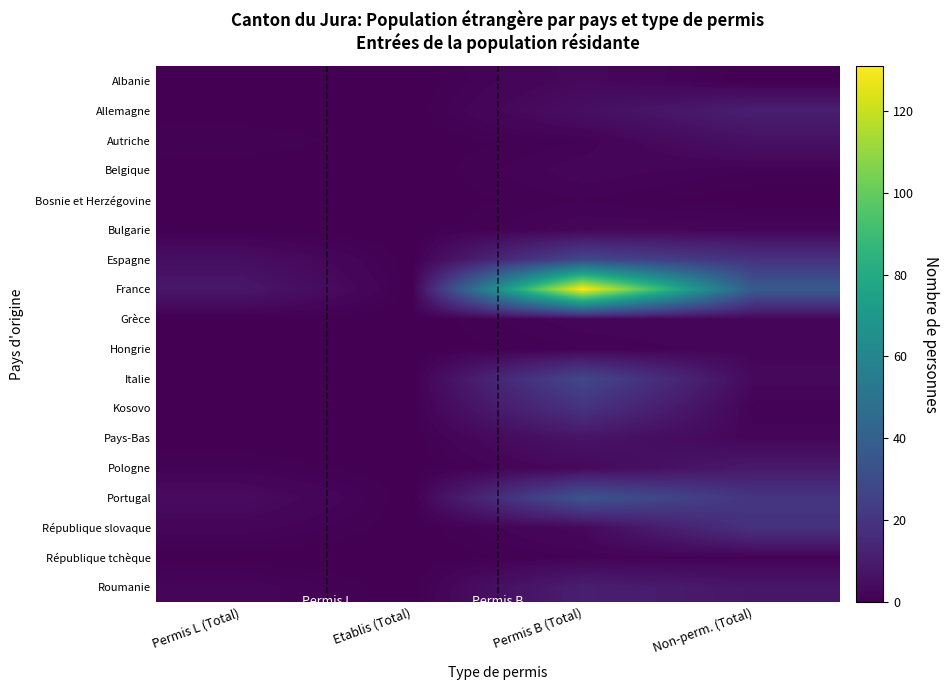

Reading left to right, extract all data points from this chart.

Albanie: Permis L (Total)=0	Etablis (Total)=0	Permis B (Total)=3	Non-perm. (Total)=0
Allemagne: Permis L (Total)=0	Etablis (Total)=0	Permis B (Total)=5	Non-perm. (Total)=11
Autriche: Permis L (Total)=1	Etablis (Total)=0	Permis B (Total)=1	Non-perm. (Total)=6
Belgique: Permis L (Total)=0	Etablis (Total)=0	Permis B (Total)=2	Non-perm. (Total)=1
Bosnie et Herzégovine: Permis L (Total)=0	Etablis (Total)=0	Permis B (Total)=1	Non-perm. (Total)=0
Bulgarie: Permis L (Total)=0	Etablis (Total)=0	Permis B (Total)=2	Non-perm. (Total)=2
Espagne: Permis L (Total)=5	Etablis (Total)=0	Permis B (Total)=28	Non-perm. (Total)=19
France: Permis L (Total)=8	Etablis (Total)=0	Permis B (Total)=131	Non-perm. (Total)=37
Grèce: Permis L (Total)=0	Etablis (Total)=0	Permis B (Total)=2	Non-perm. (Total)=2
Hongrie: Permis L (Total)=0	Etablis (Total)=0	Permis B (Total)=1	Non-perm. (Total)=2
Italie: Permis L (Total)=0	Etablis (Total)=0	Permis B (Total)=28	Non-perm. (Total)=3
Kosovo: Permis L (Total)=0	Etablis (Total)=0	Permis B (Total)=19	Non-perm. (Total)=1
Pays-Bas: Permis L (Total)=0	Etablis (Total)=0	Permis B (Total)=7	Non-perm. (Total)=2
Pologne: Permis L (Total)=1	Etablis (Total)=0	Permis B (Total)=3	Non-perm. (Total)=9
Portugal: Permis L (Total)=4	Etablis (Total)=0	Permis B (Total)=34	Non-perm. (Total)=20
République slovaque: Permis L (Total)=2	Etablis (Total)=0	Permis B (Total)=3	Non-perm. (Total)=19
République tchèque: Permis L (Total)=0	Etablis (Total)=0	Permis B (Total)=1	Non-perm. (Total)=1
Roumanie: Permis L (Total)=2	Etablis (Total)=0	Permis B (Total)=11	Non-perm. (Total)=8